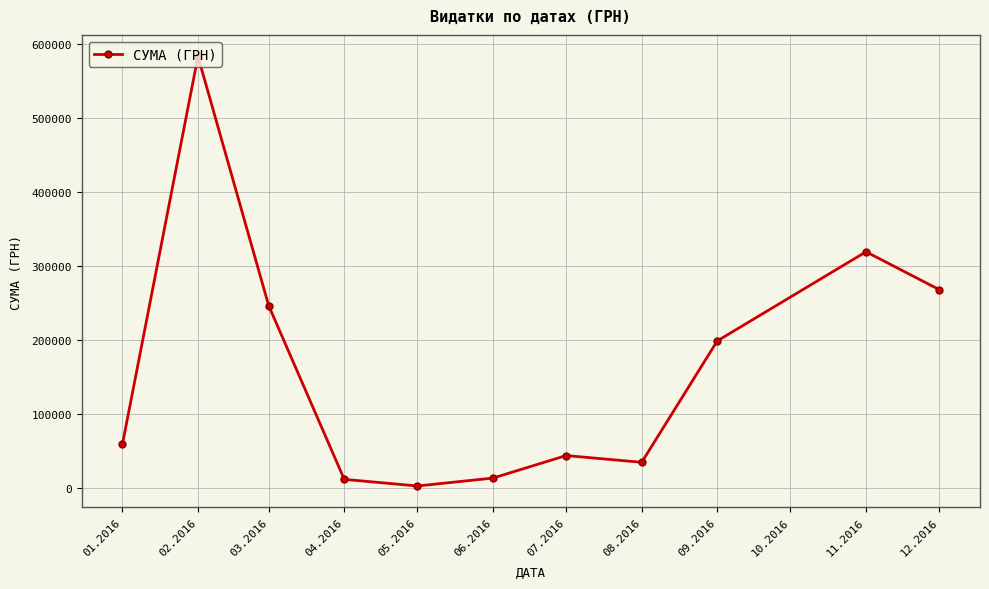

The value at 07.2016 is 44258.5. True or false?

True